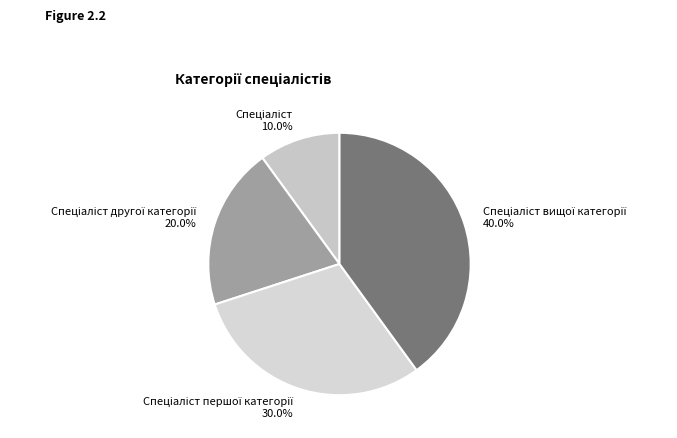

Is there any slice that represents more than half of the pie?

No